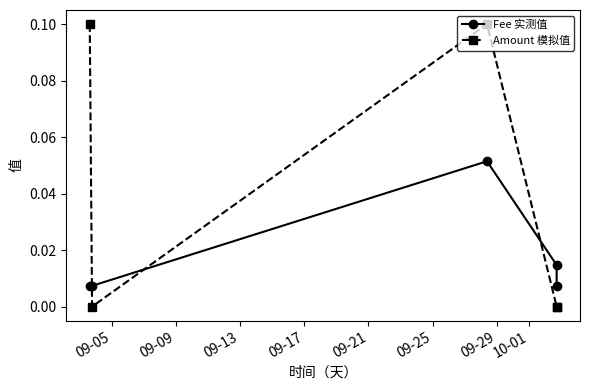

What is the value of the Amount 模拟值 point at the 1st from the left?

0.1